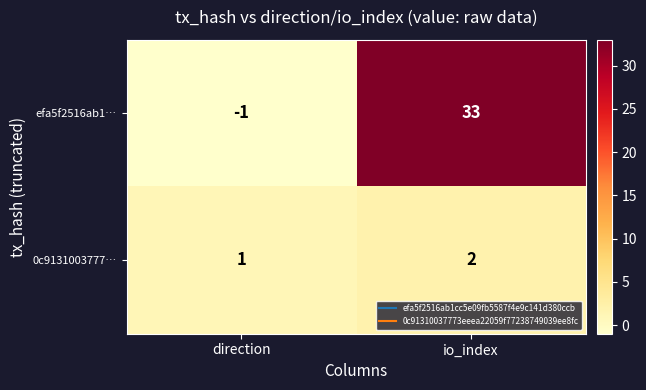

Rank the series by their maximum value, from highest to lowest.

efa5f2516ab1…, 0c9131003777…